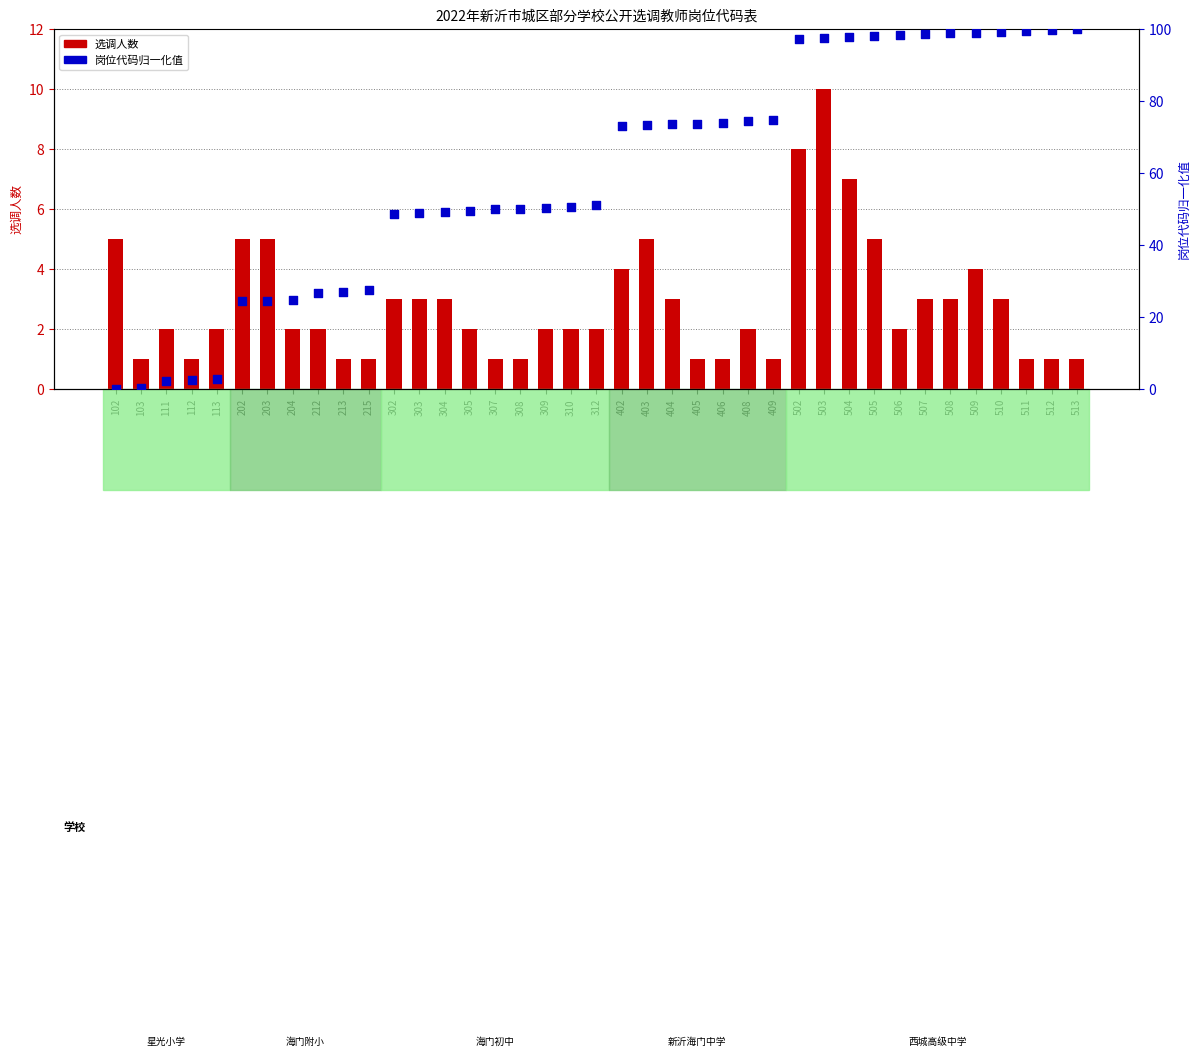

At which category is the sum across all series the highest?

503